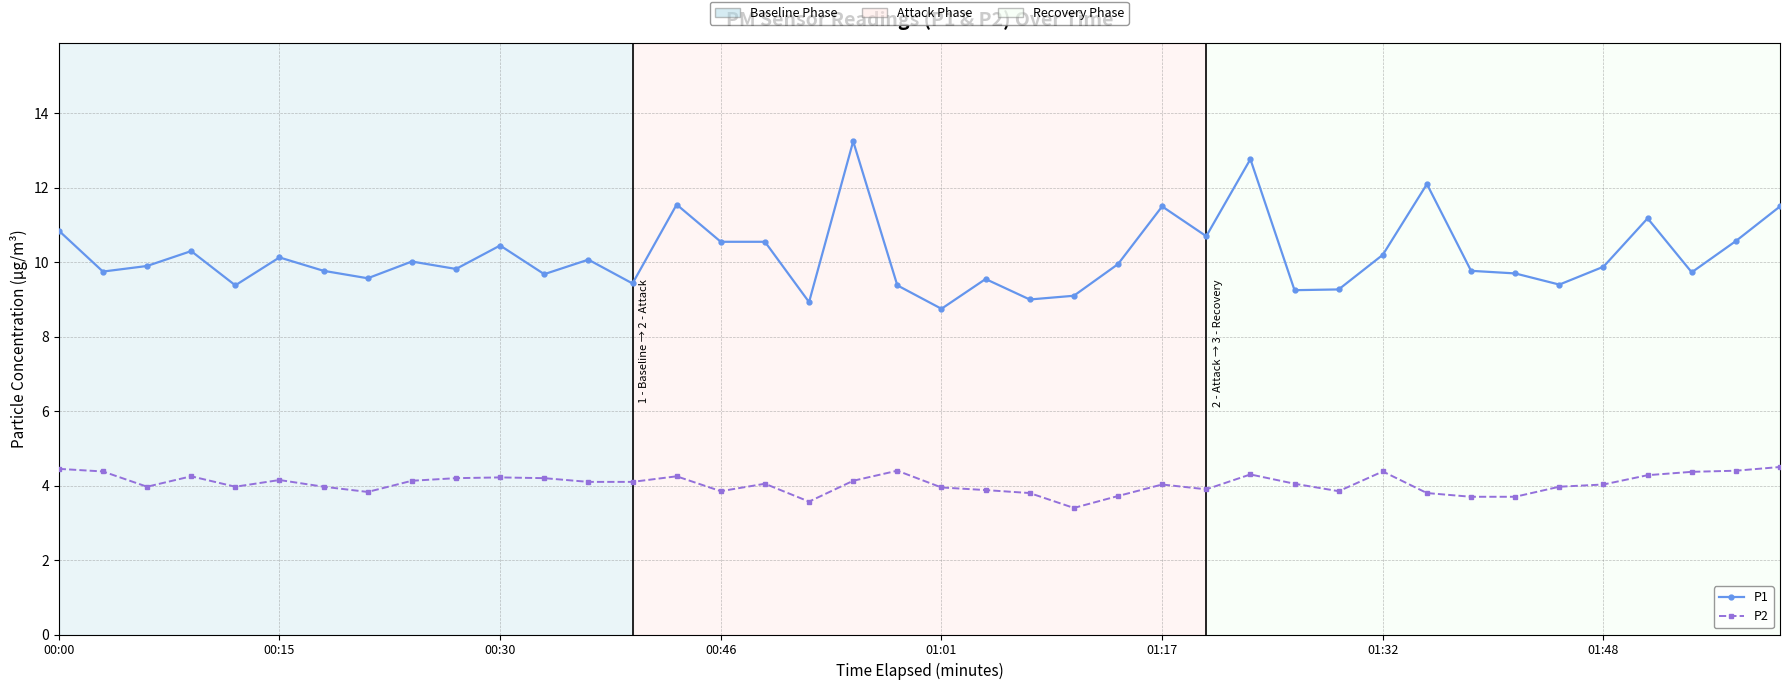

Which series has the largest total across all categories?

P1